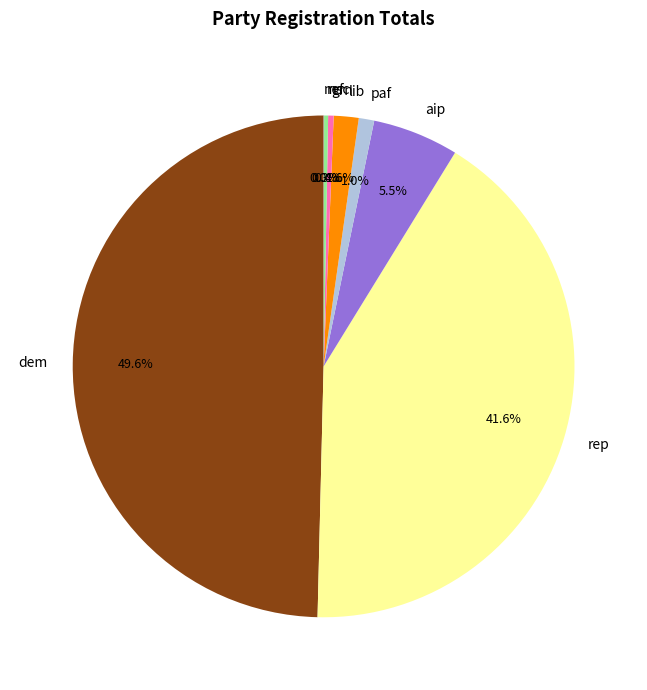

What percentage is NOT represented by paf?

99.0%